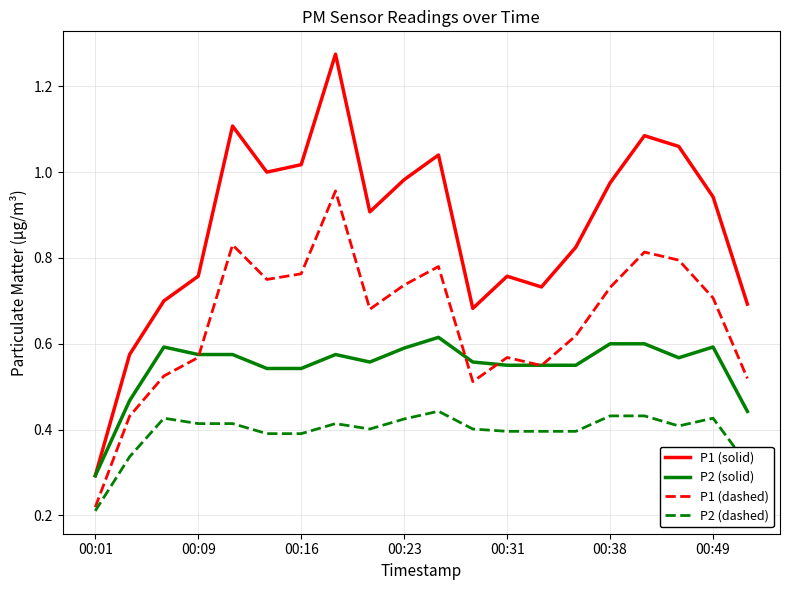

True or false: P2 (dashed) and P2 (solid) intersect in this chart.

False